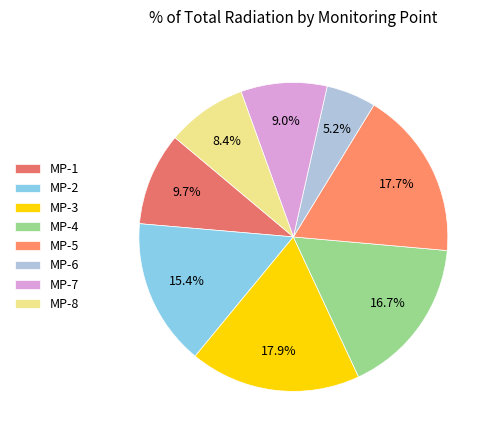

How many segments does this pie chart have?

8